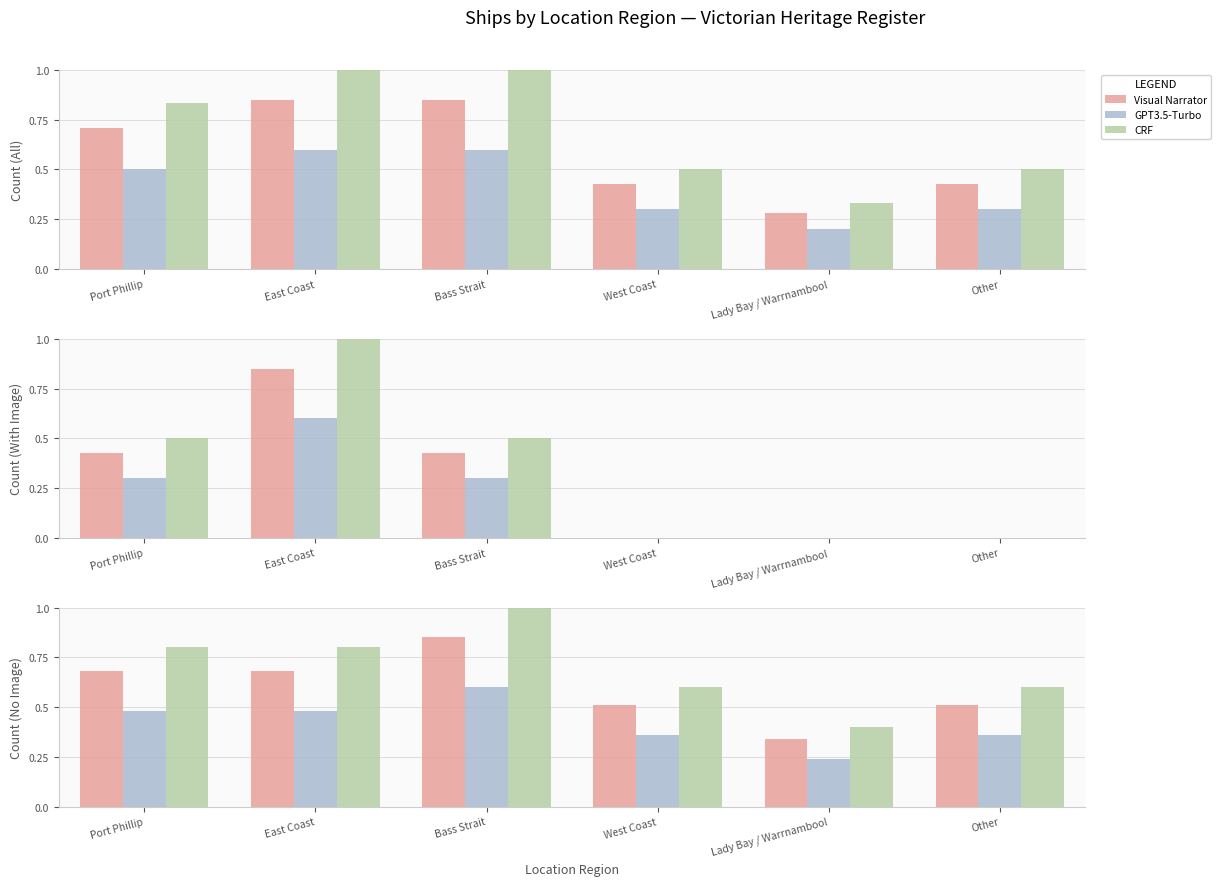

What is the spread (max minus min) of values at Lady Bay / Warrnambool?

0.2